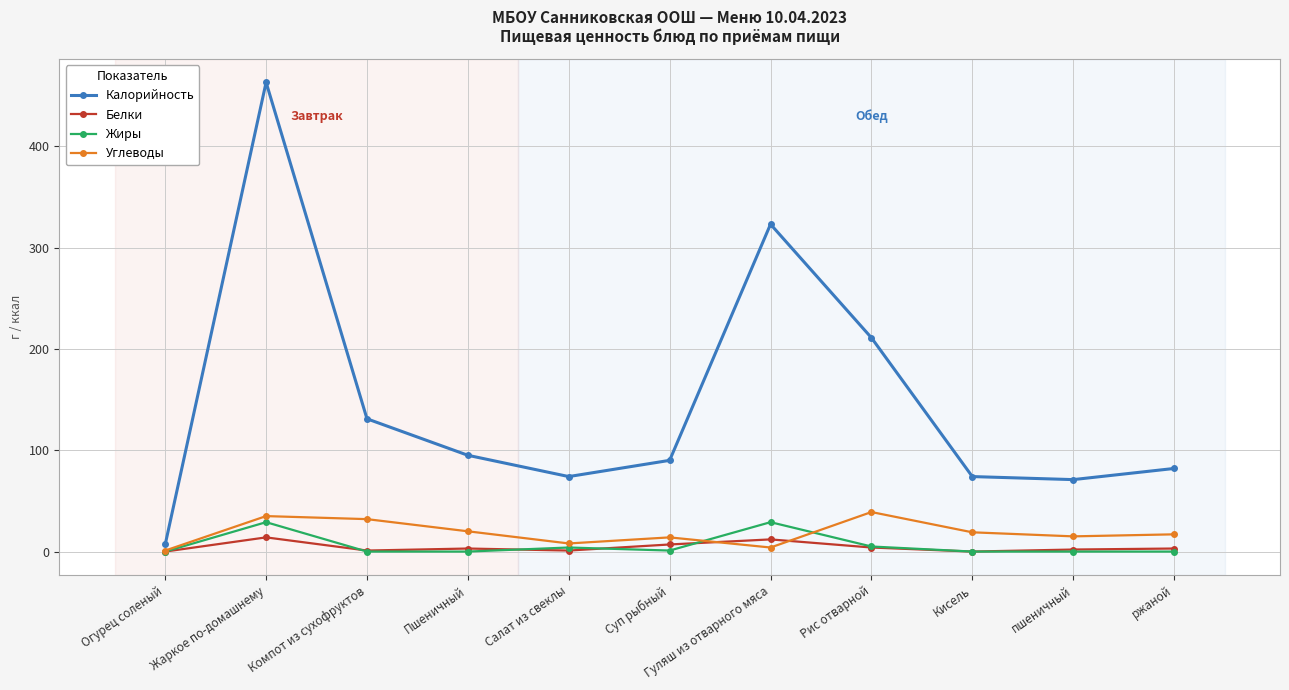

Where does the Белки series first go above 3?

Жаркое по-домашнему